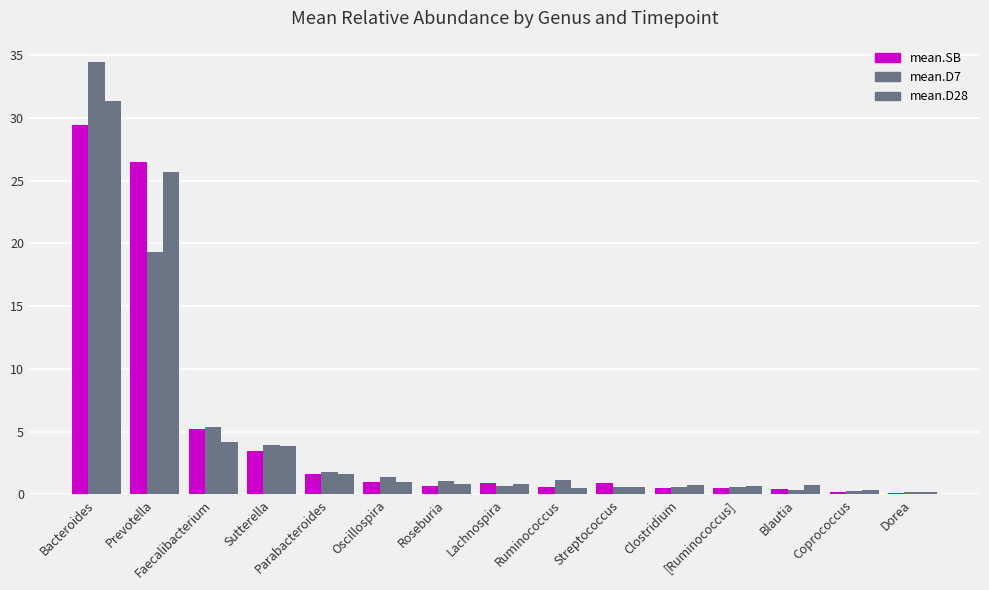

What is the label of the 8th bar from the right?

Lachnospira